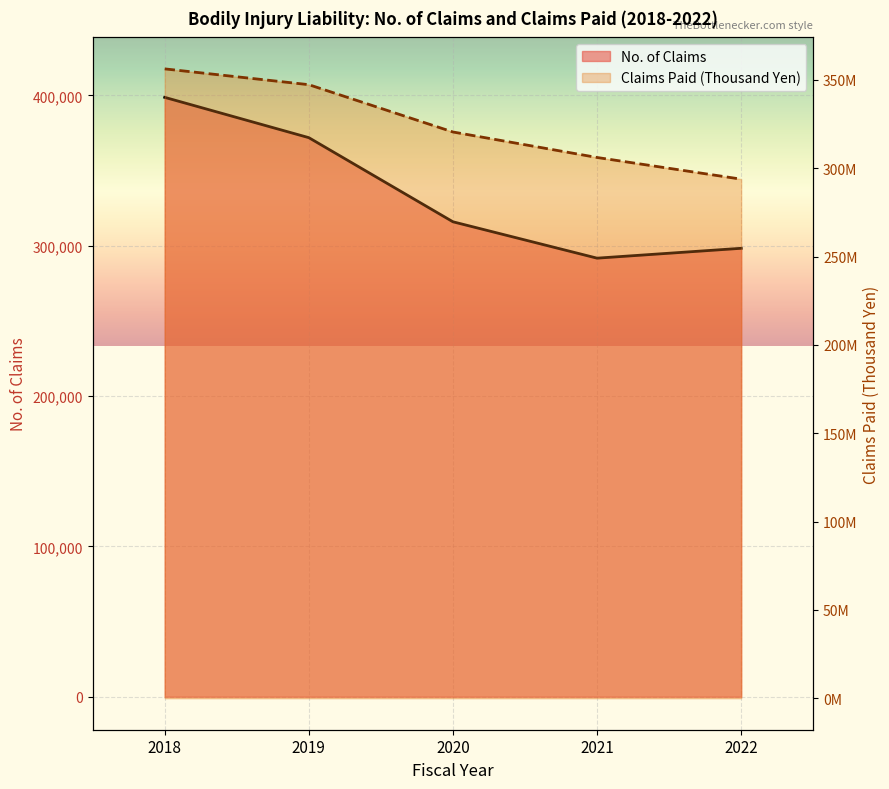

The value of No. of Claims at 2022 is 298337. True or false?

True